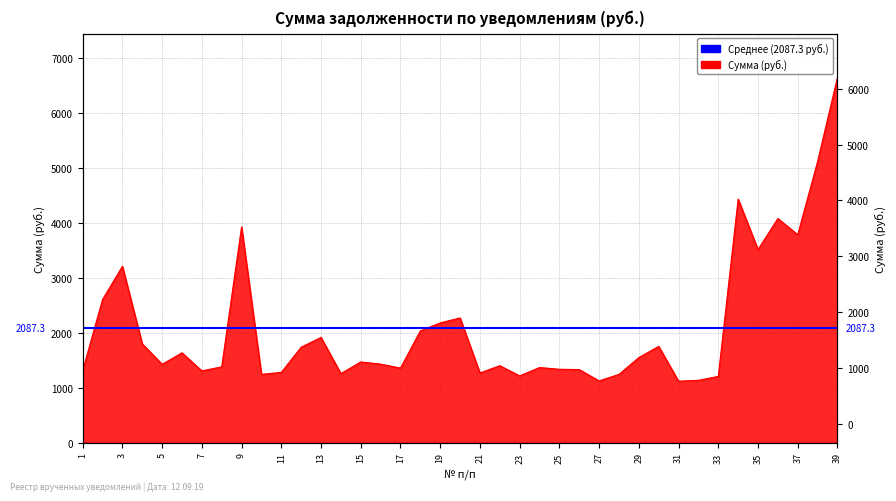

What is the difference between the maximum and second lowest values?

5527.4